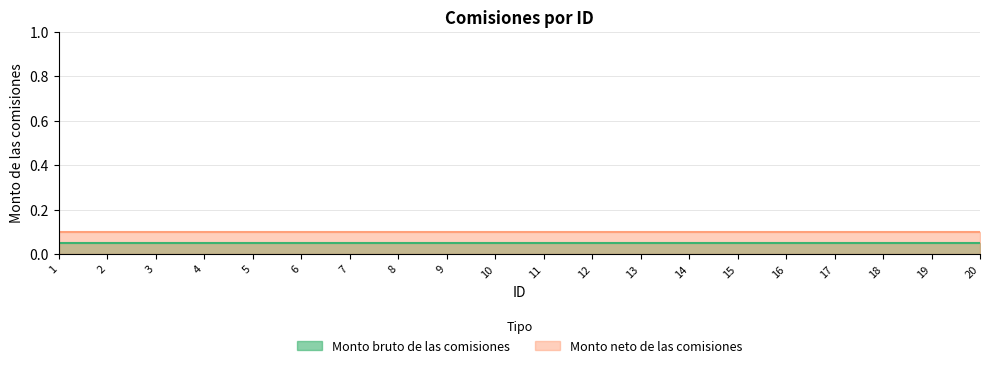

Reading right to left, extract all data points from this chart.

Monto bruto de las comisiones (line): 20=0.1	19=0.1	18=0.1	17=0.1	16=0.1	15=0.1	14=0.1	13=0.1	12=0.1	11=0.1	10=0.1	9=0.1	8=0.1	7=0.1	6=0.1	5=0.1	4=0.1	3=0.1	2=0.1	1=0.1
Monto neto de las comisiones (line): 20=0.1	19=0.1	18=0.1	17=0.1	16=0.1	15=0.1	14=0.1	13=0.1	12=0.1	11=0.1	10=0.1	9=0.1	8=0.1	7=0.1	6=0.1	5=0.1	4=0.1	3=0.1	2=0.1	1=0.1